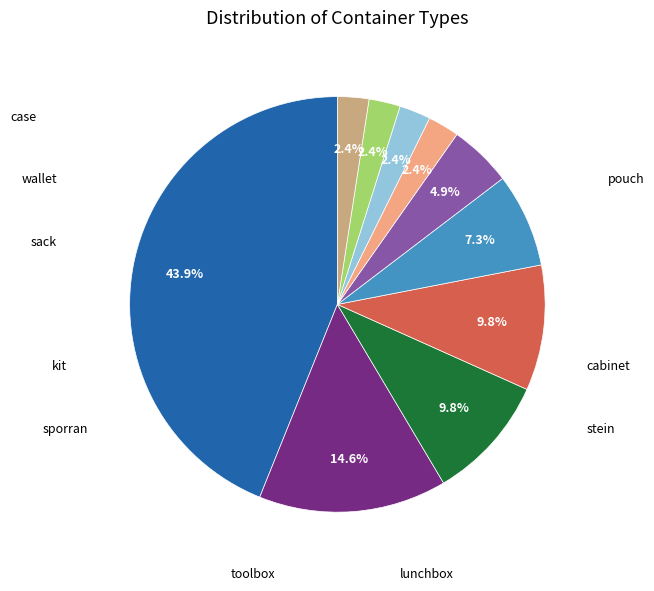

How many segments does this pie chart have?

10